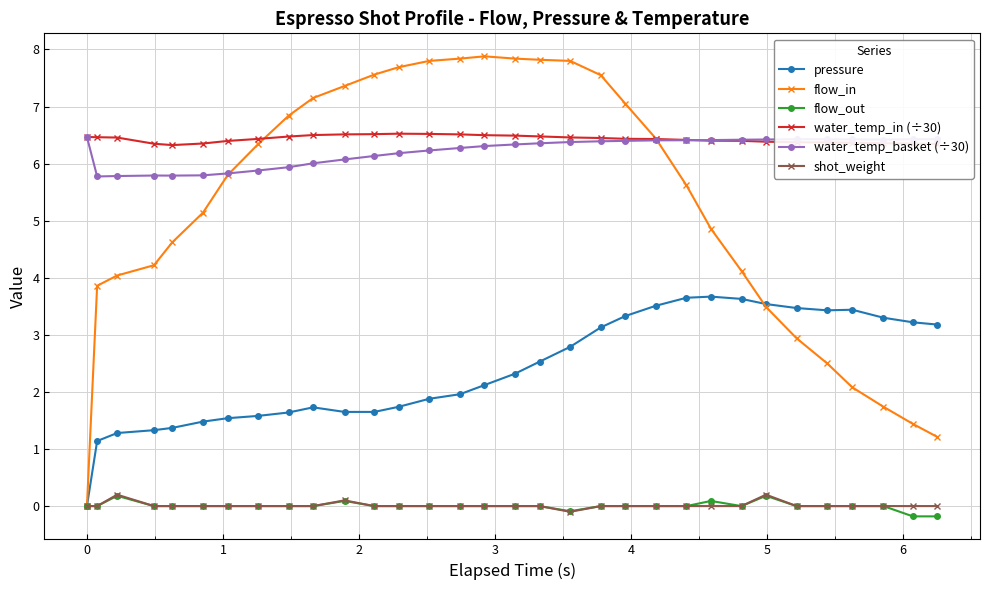

True or false: pressure and water_temp_basket (÷30) intersect in this chart.

False